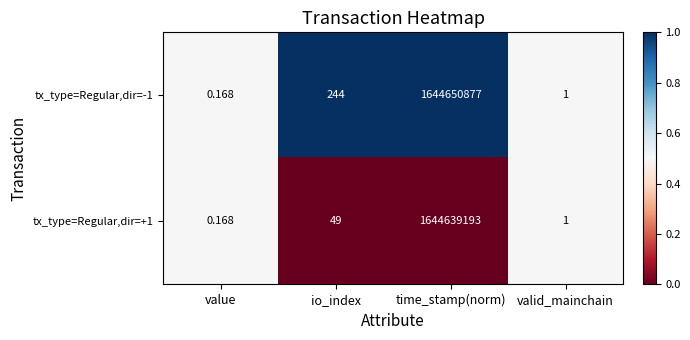

At which label is tx_type=Regular,dir=-1 closest to 822325438?

io_index